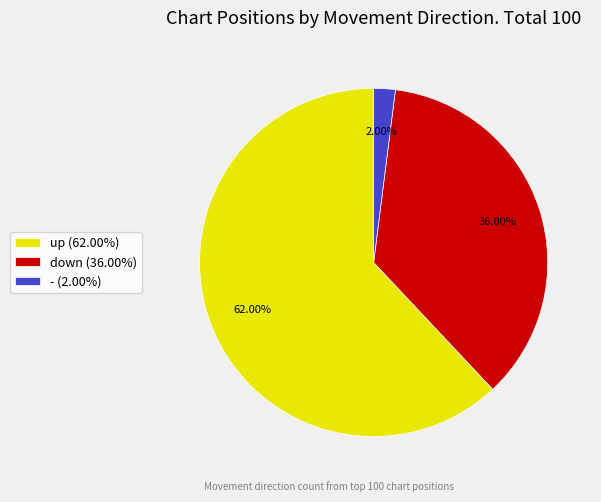

To the nearest percent, what is the difference between the largest and smallest slice percentages?

60%